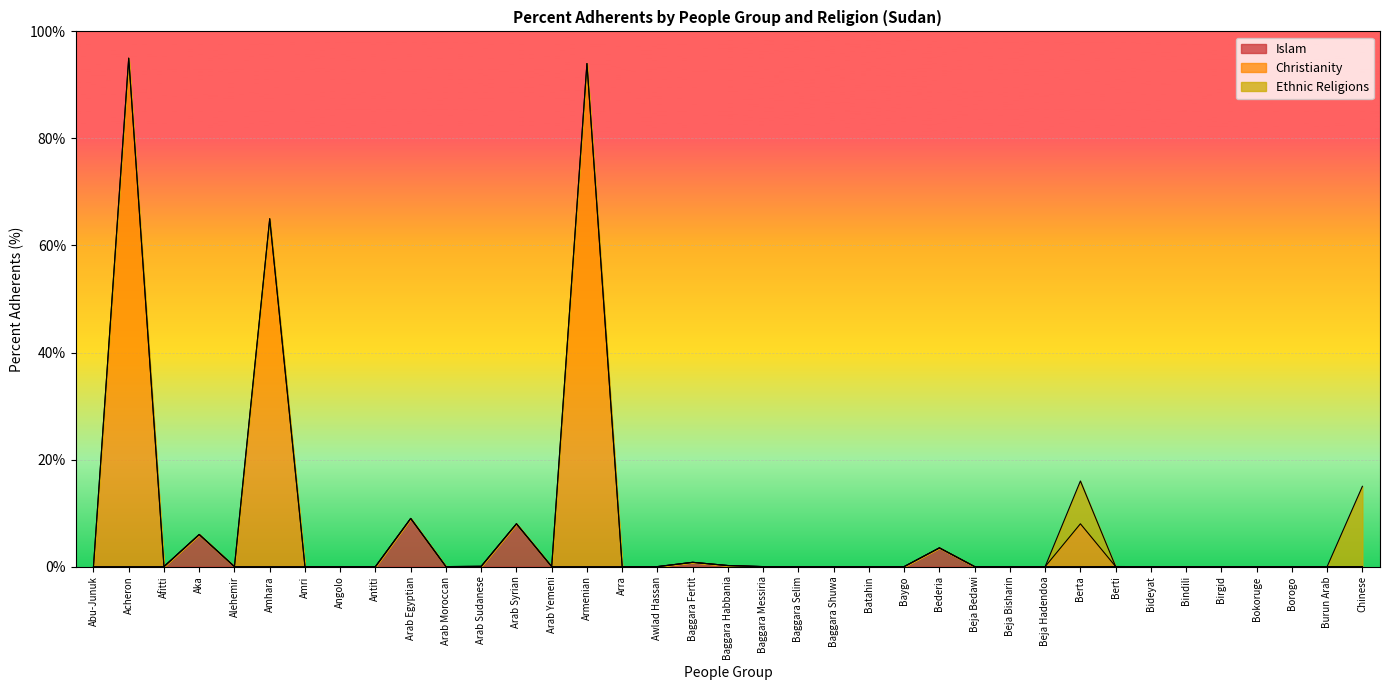

What are all the series names shown in the legend?

Islam, Christianity, Ethnic Religions